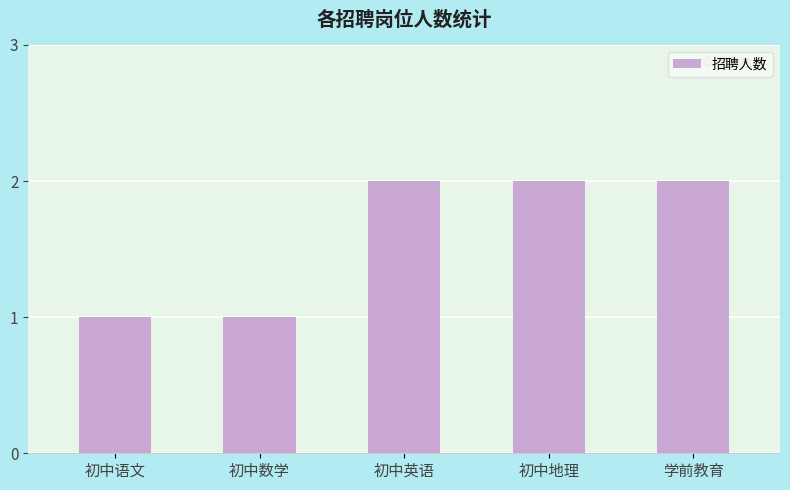

What is the difference between the maximum and second lowest values?

1